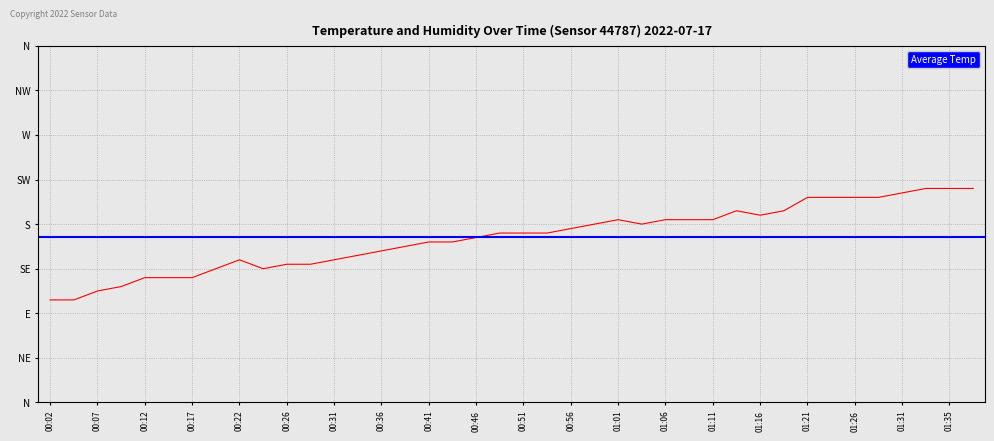

Reading left to right, transcribe all the data shown in this chart.

00:02=16.3	00:04=16.3	00:07=16.5	00:09=16.6	00:12=16.8	00:14=16.8	00:17=16.8	00:19=17.0	00:22=17.2	00:24=17.0	00:26=17.1	00:29=17.1	00:31=17.2	00:34=17.3	00:36=17.4	00:39=17.5	00:41=17.6	00:44=17.6	00:46=17.7	00:49=17.8	00:51=17.8	00:54=17.8	00:56=17.9	00:59=18.0	01:01=18.1	01:03=18.0	01:06=18.1	01:08=18.1	01:11=18.1	01:13=18.3	01:16=18.2	01:18=18.3	01:21=18.6	01:23=18.6	01:26=18.6	01:28=18.6	01:31=18.7	01:33=18.8	01:35=18.8	01:38=18.8